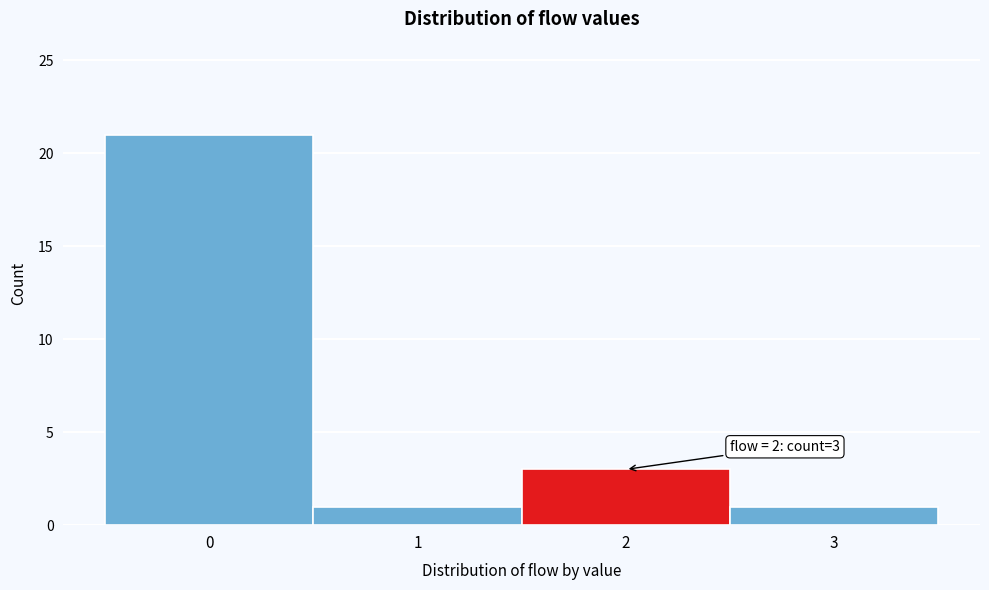

Which range on the x-axis has the tallest bar?

-0.5 to 0.5